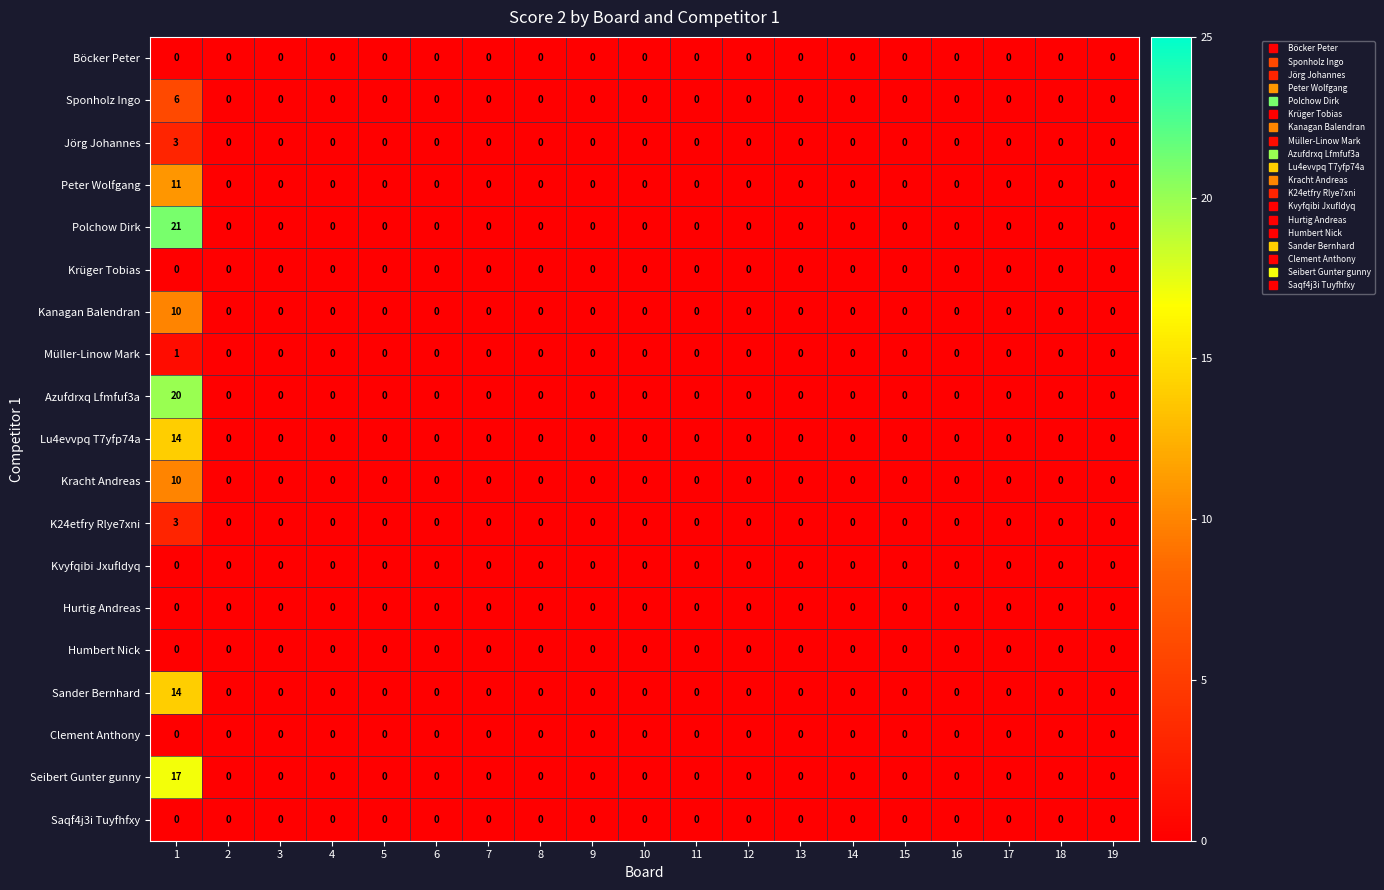

Which series has the widest spread of values?

Polchow Dirk